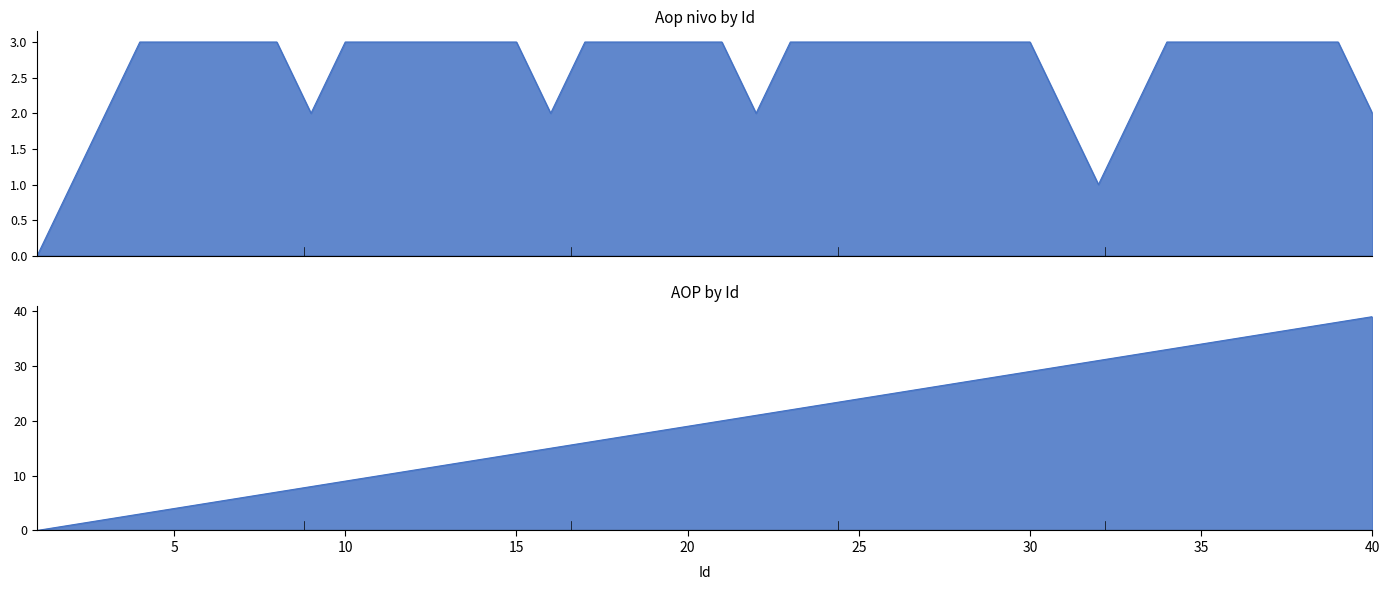

True or false: Aop nivo and AOP cross at least once.

False